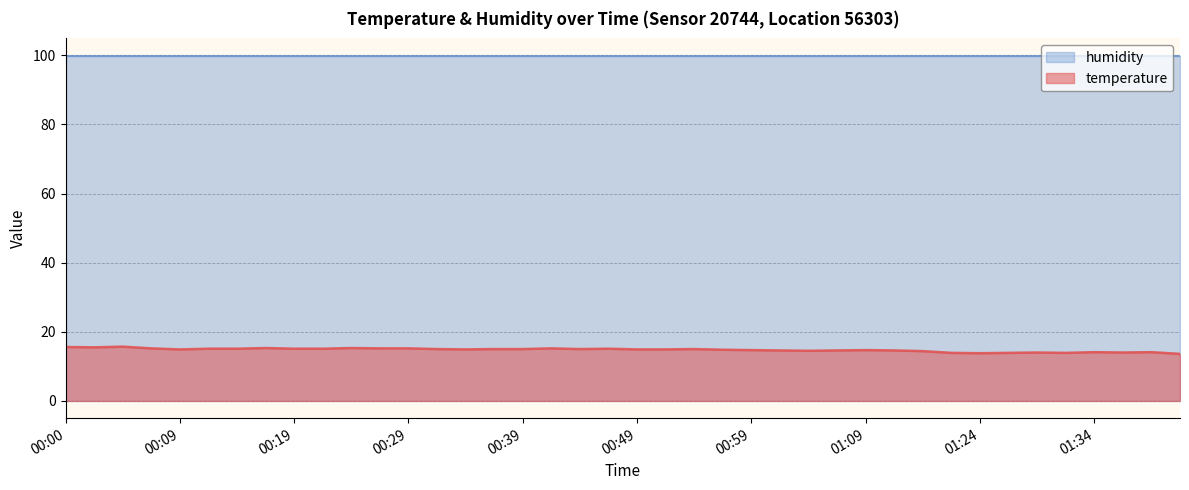

Which series has the largest total across all categories?

humidity